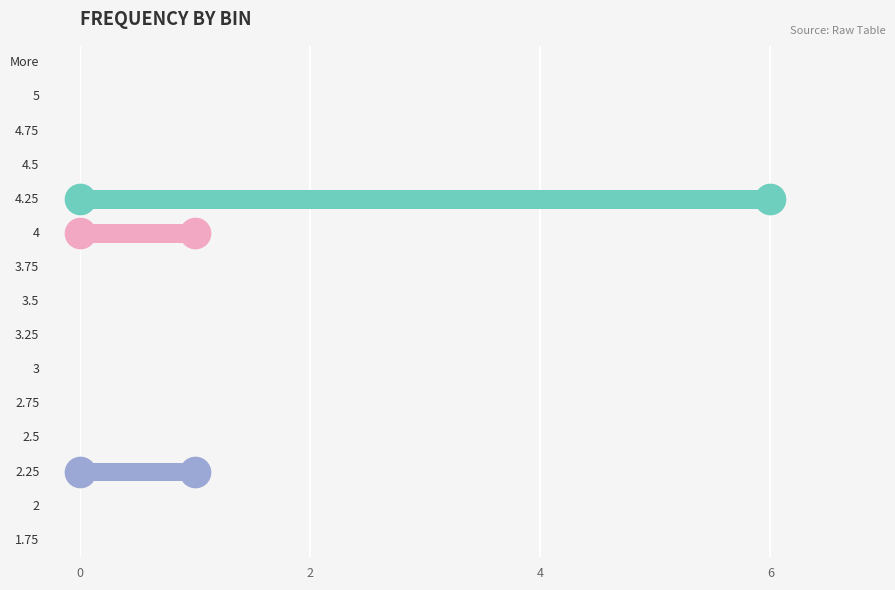

What is the average value?

1